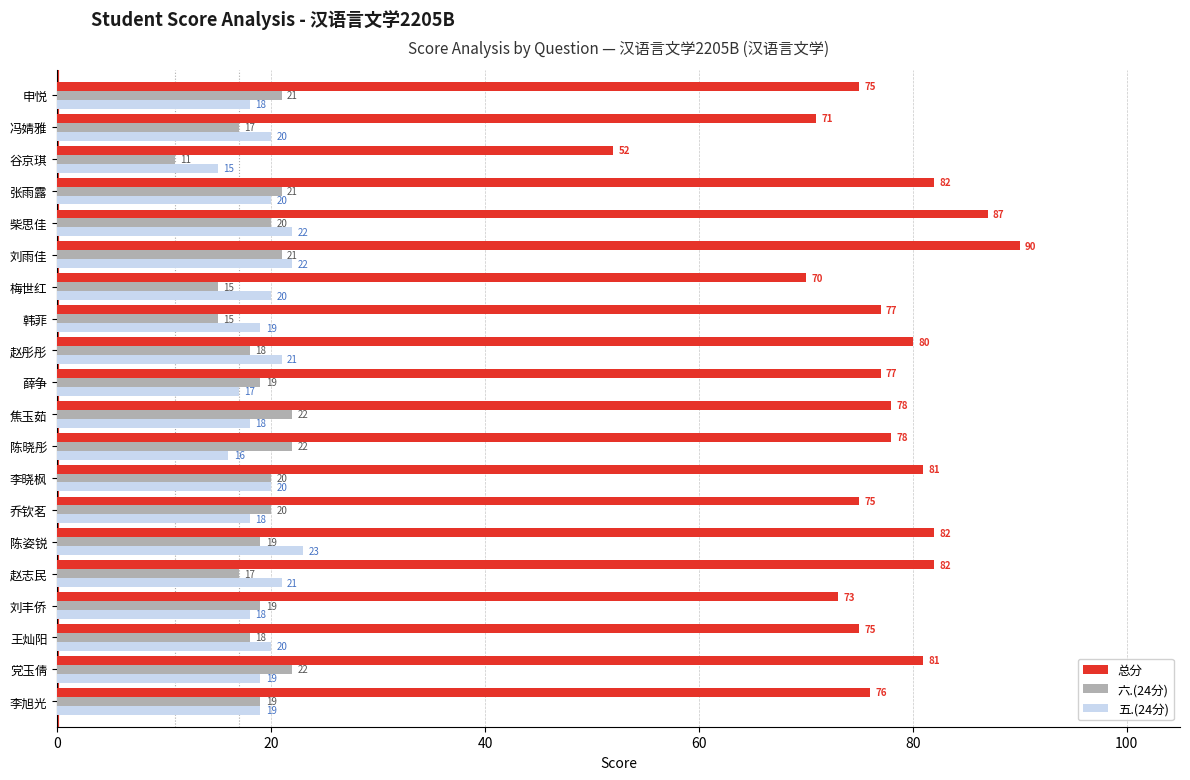

Which label corresponds to the largest value in the chart?

刘雨佳